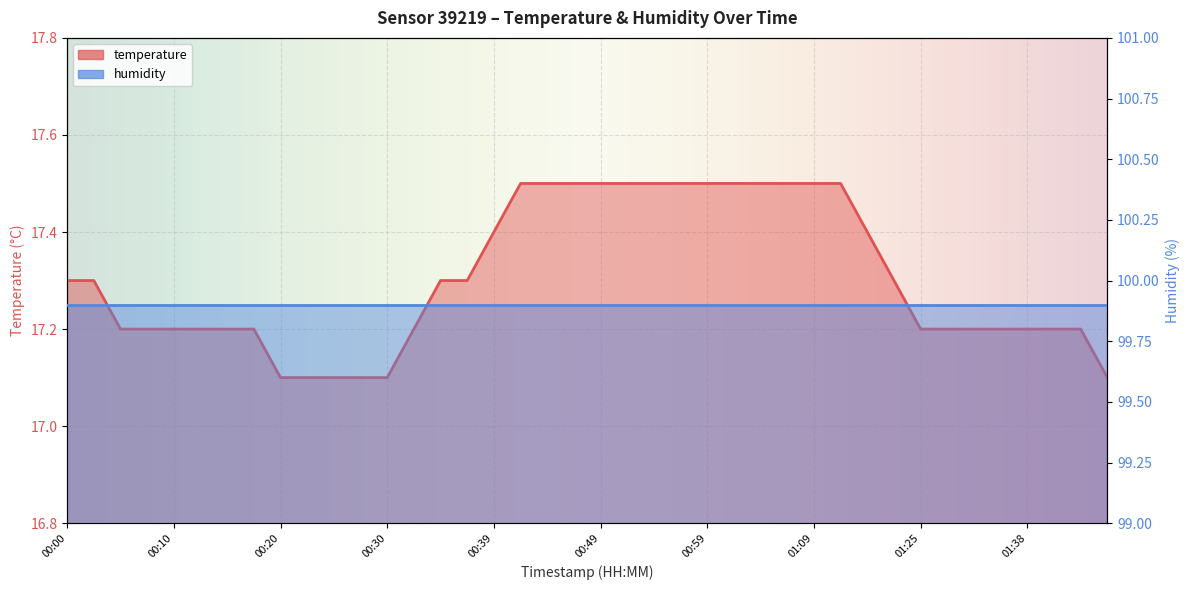

What is the change in value from 00:39 to 01:25?

-0.2